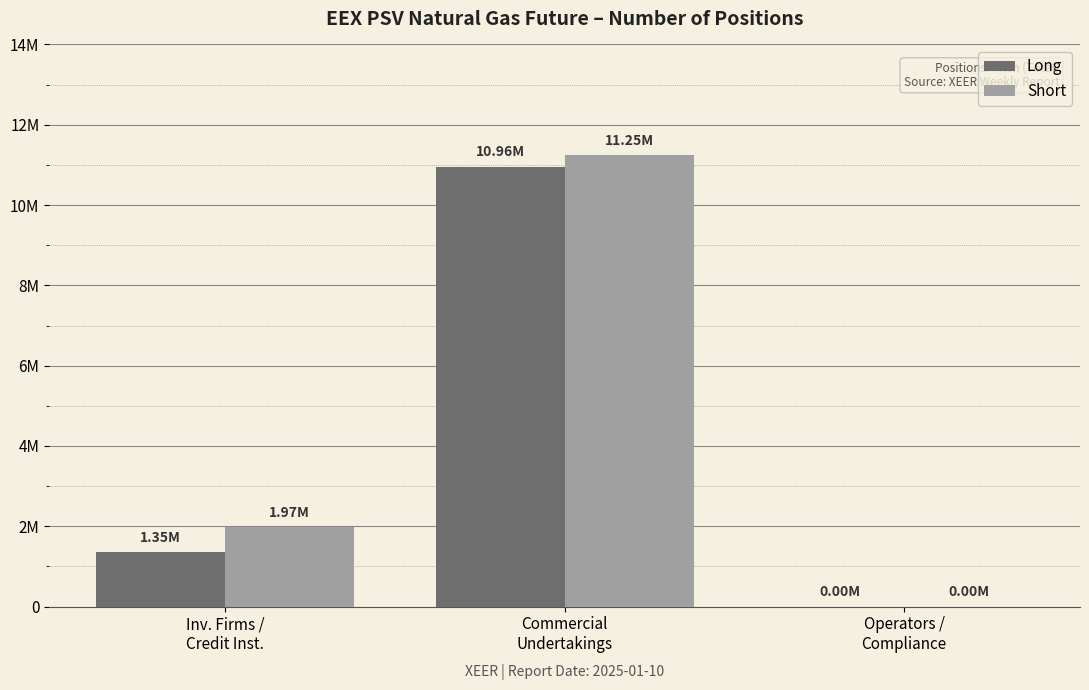

Is the value of Short at Inv. Firms /
Credit Inst. greater than the value of Long at Commercial
Undertakings?

No